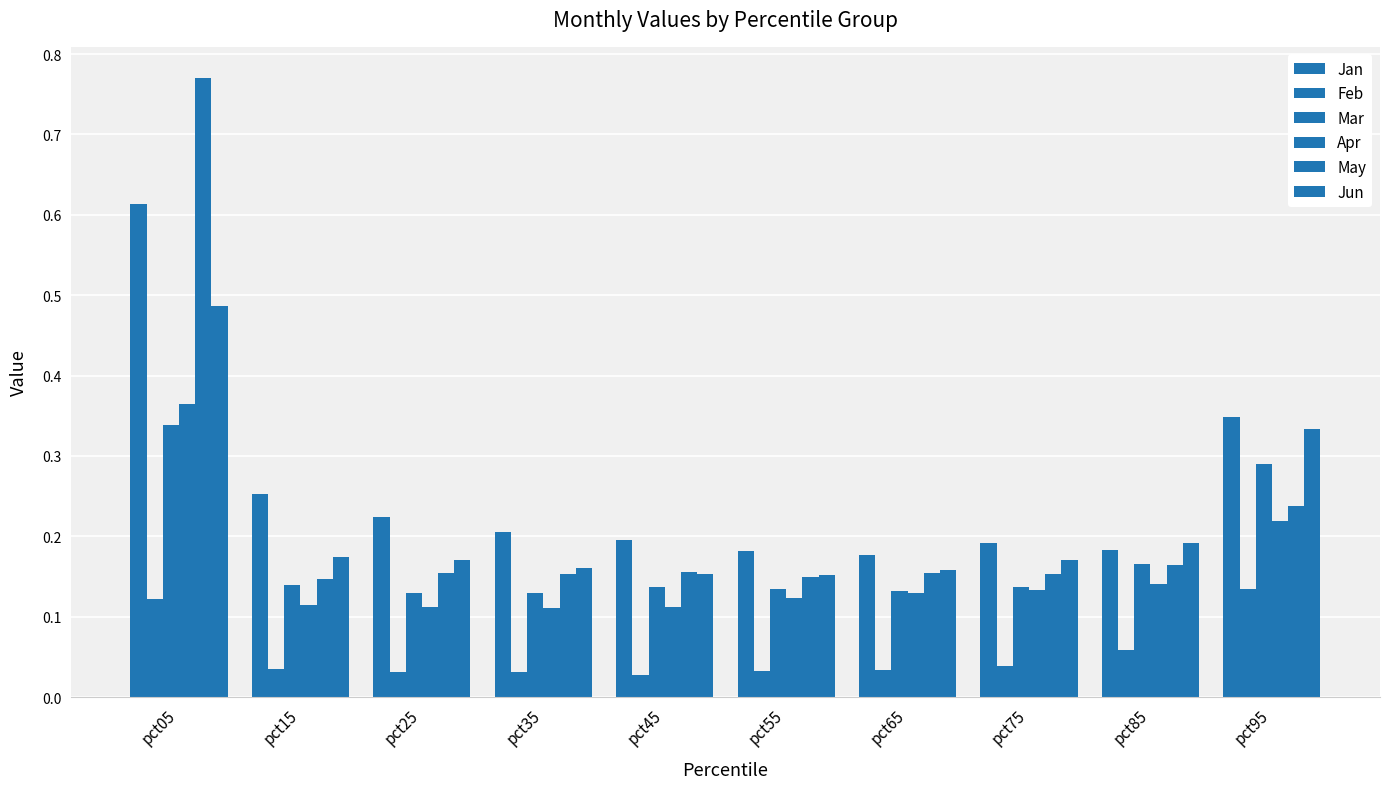

How many series are shown in this chart?

6